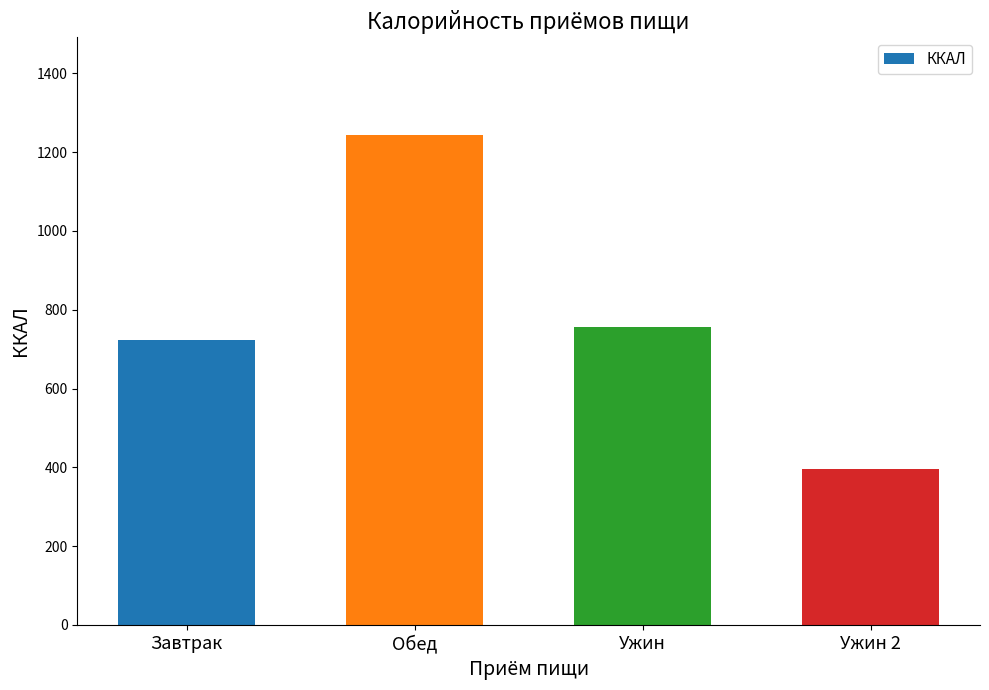

True or false: the data shows 722.2 at Завтрак.

True